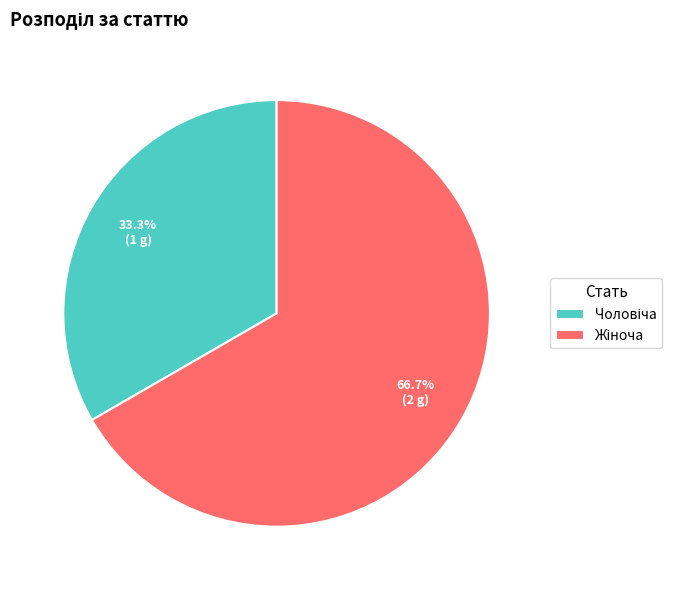

Is there a majority slice in this chart?

Yes